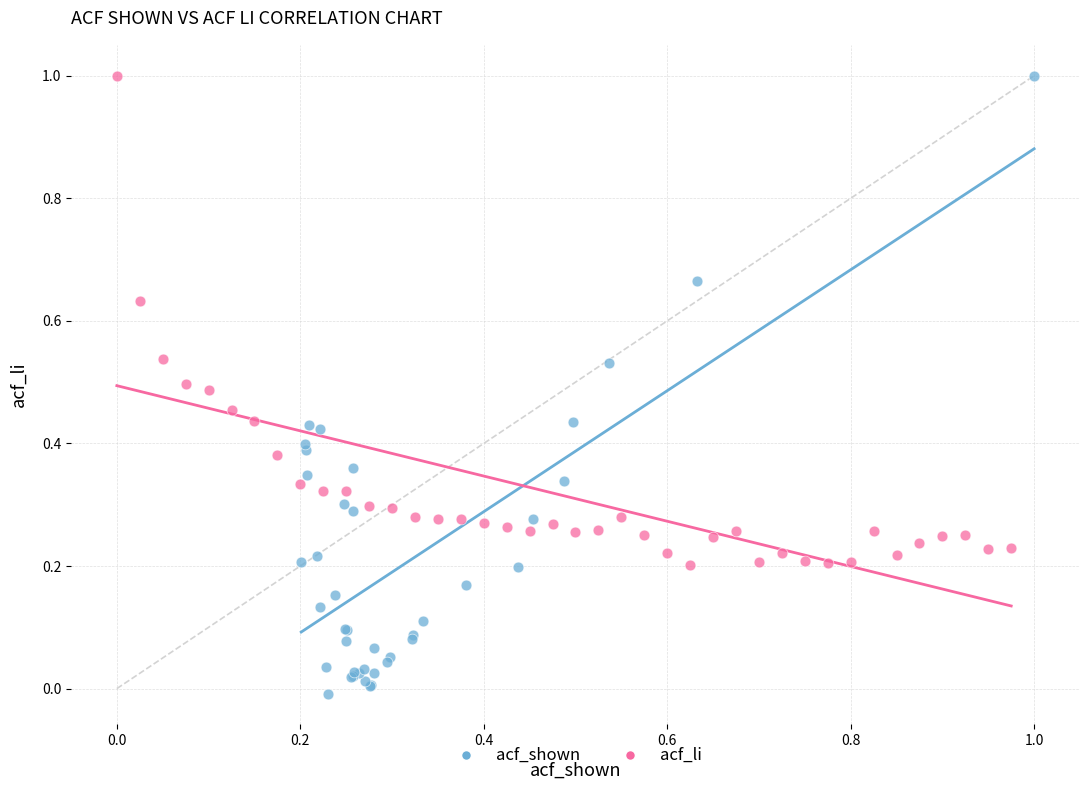

Which series has the widest spread of Y values?

acf_shown